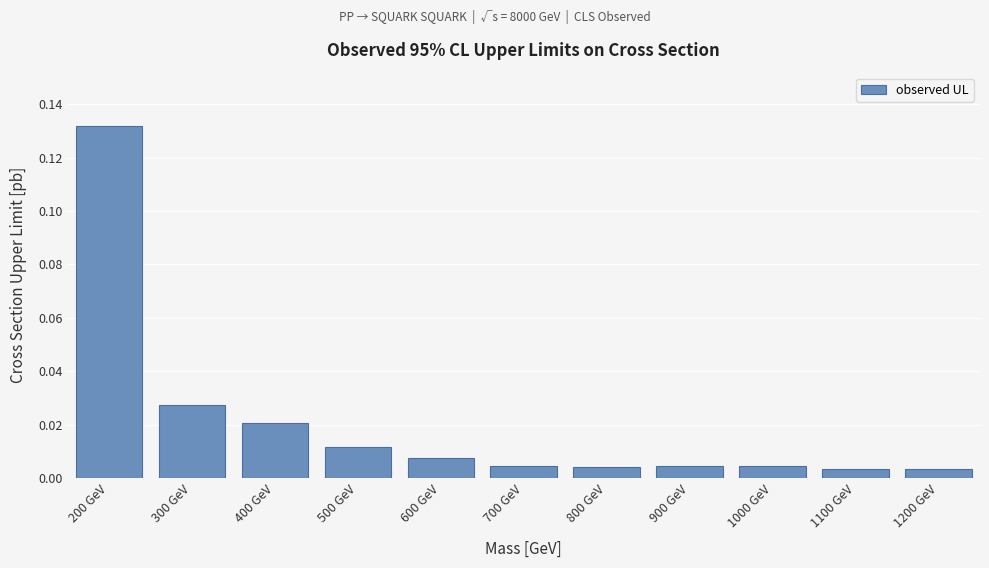

What position from the left is 500 GeV?

4